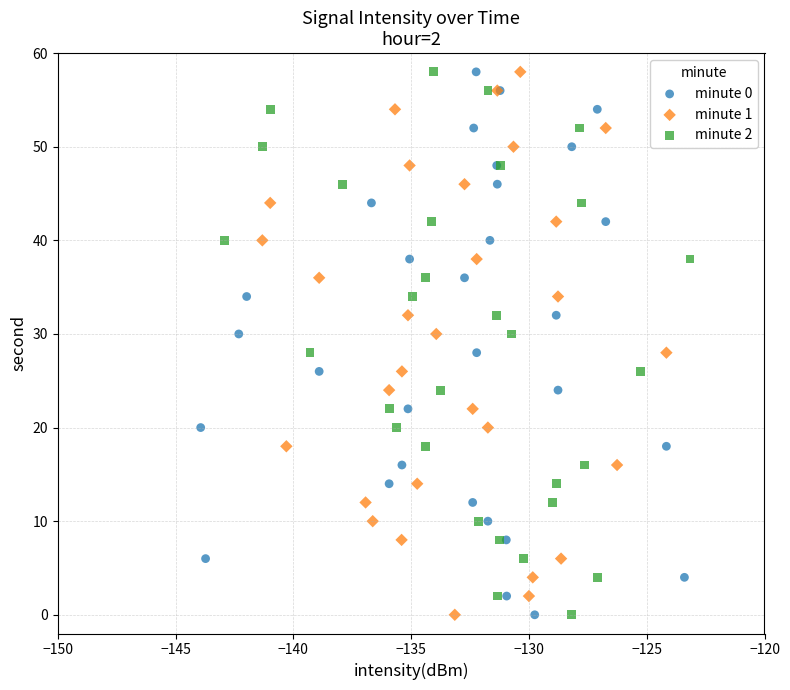

What are all the series names shown in the legend?

minute 0, minute 1, minute 2